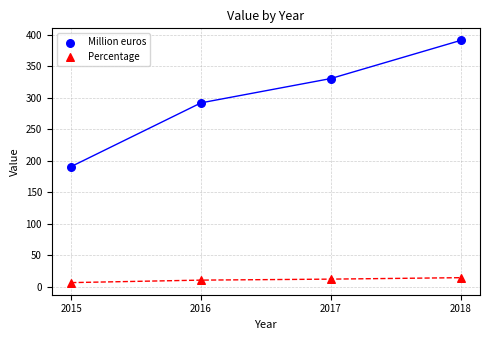

Which series has the largest Y range (max minus min)?

Million euros